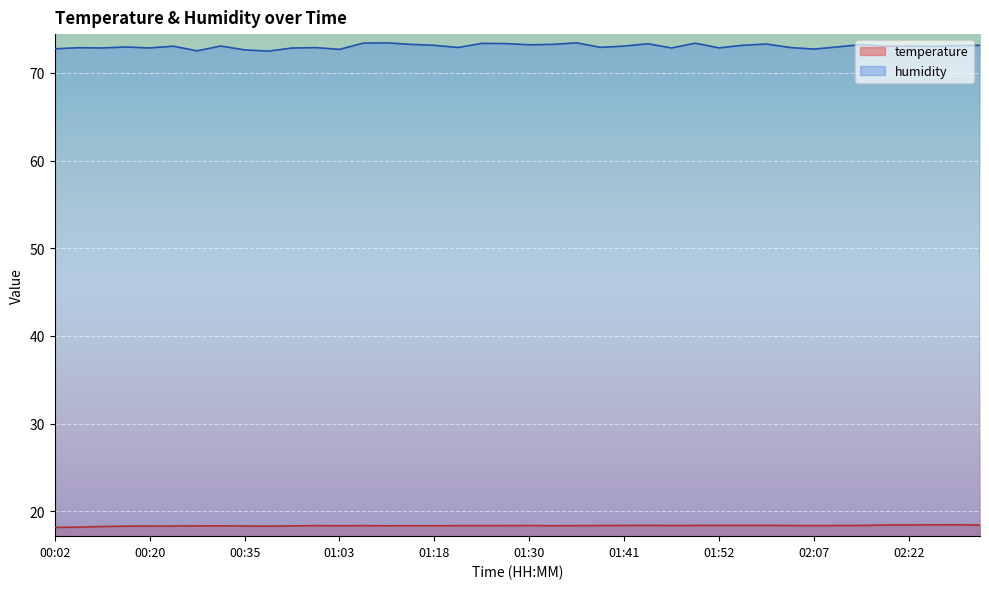

What is the label of the 5th point from the left?

00:20